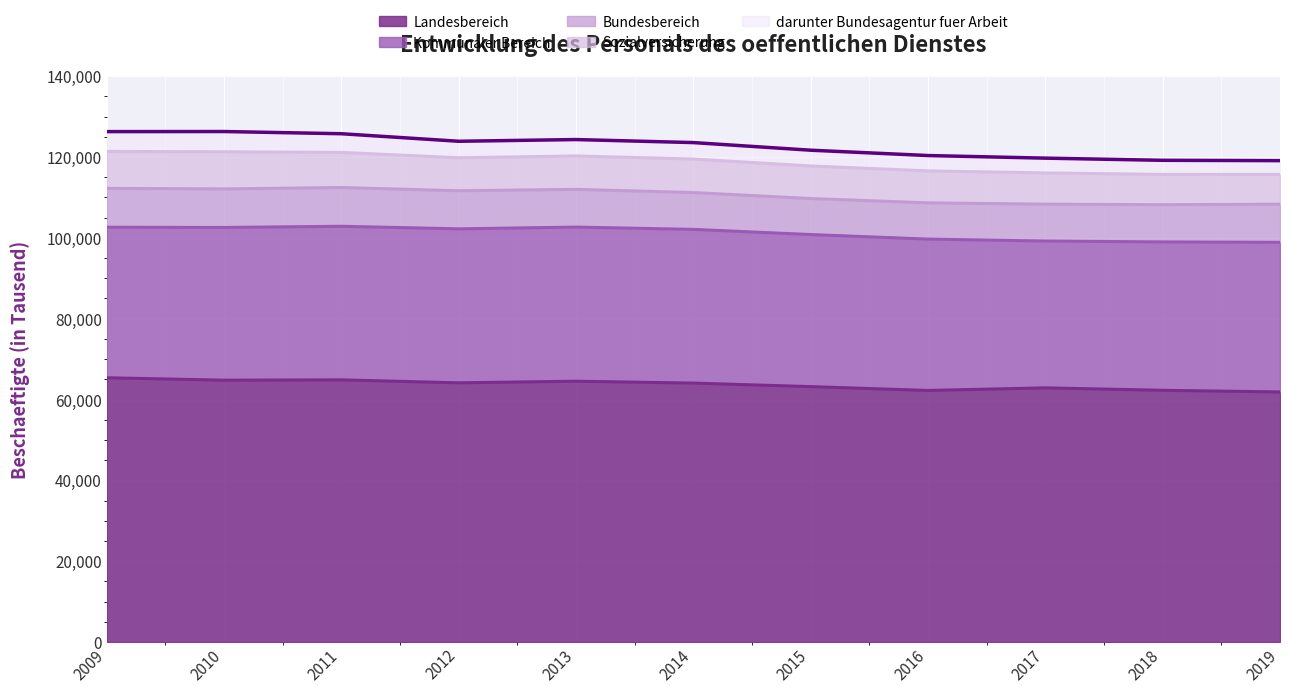

Which series has the largest total across all categories?

Landesbereich